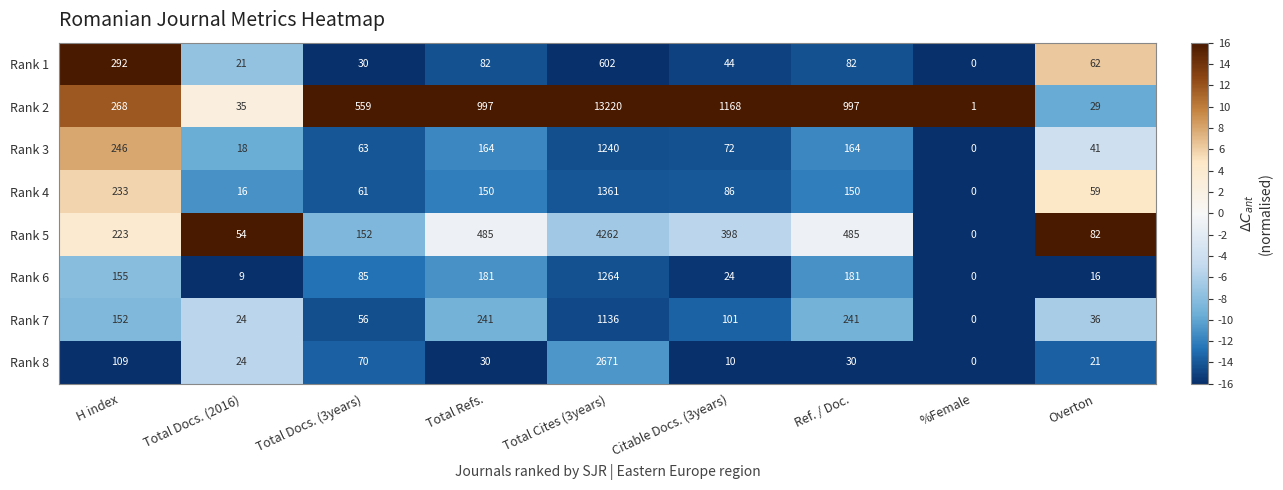

The Rank 6 series shows 8 at Overton. True or false?

False